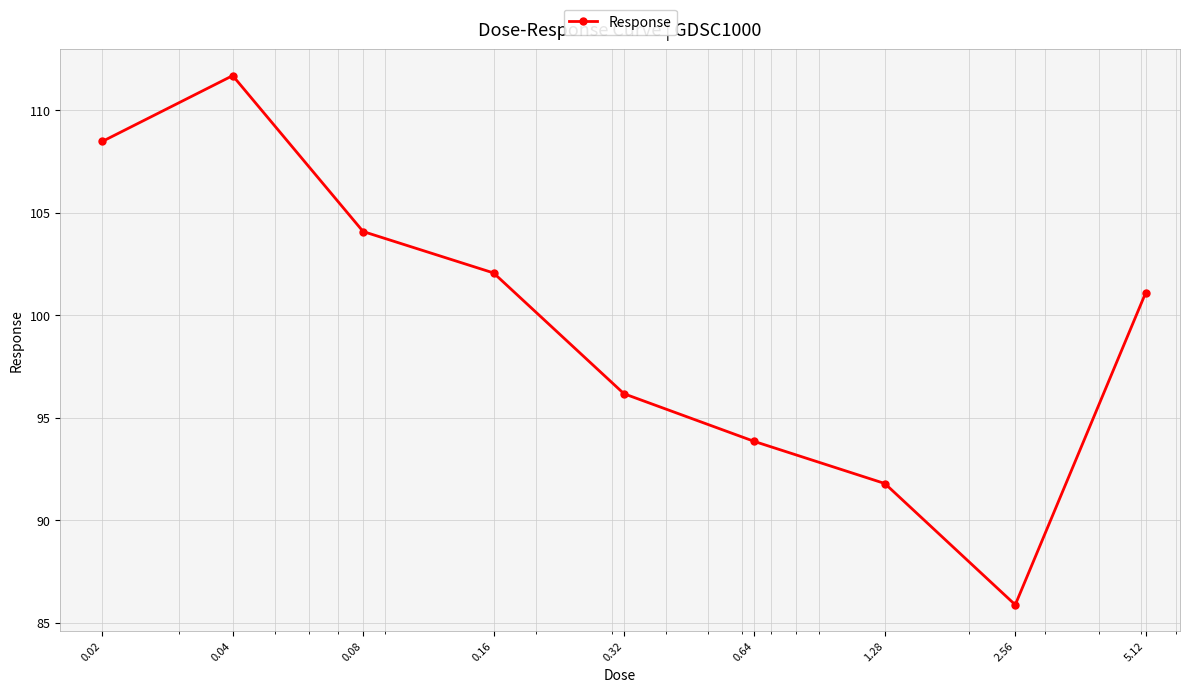

What is the average value?

99.5